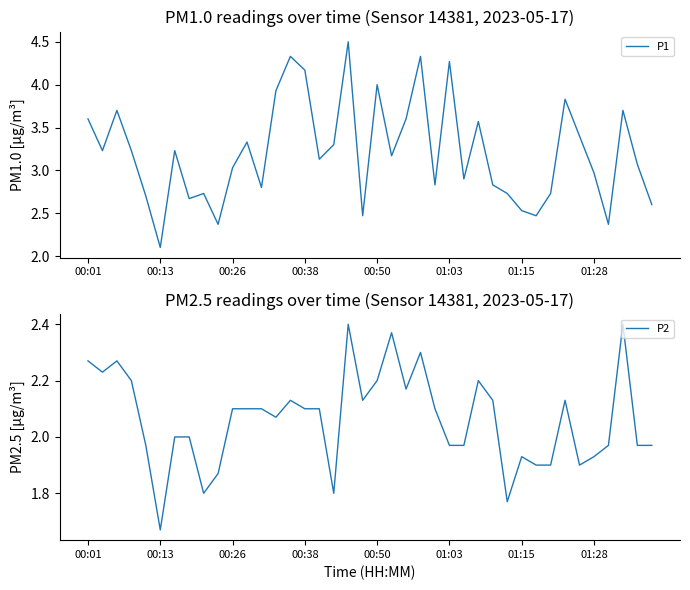

How many data points in P2 are above 2?

22